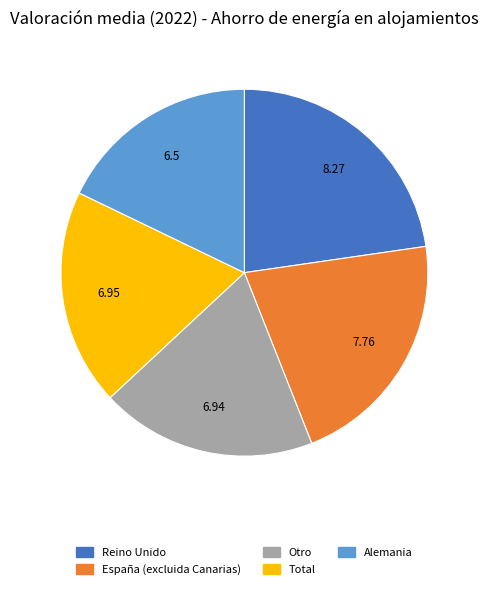

Is there any slice that represents more than half of the pie?

No